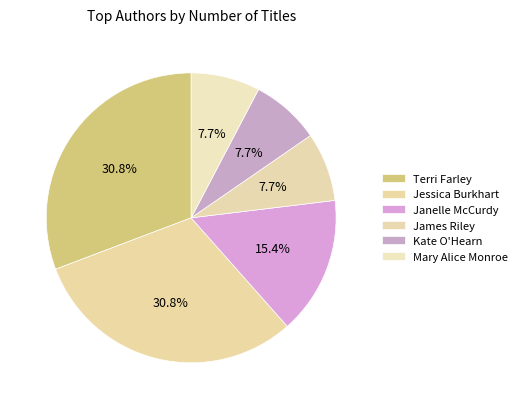

Between Janelle McCurdy and Mary Alice Monroe, which is larger?

Janelle McCurdy